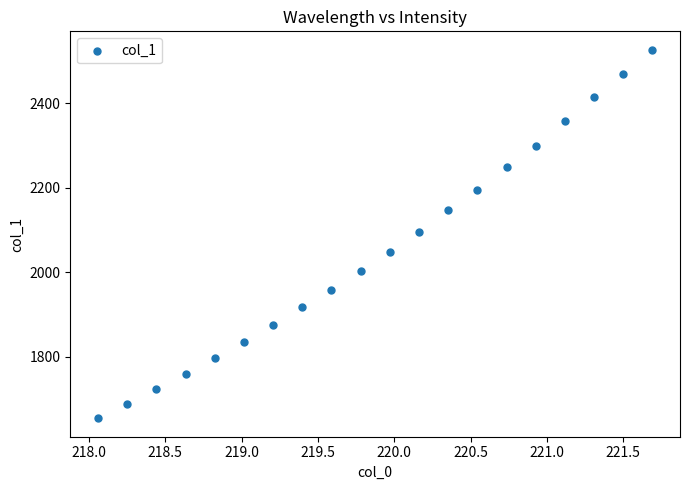

What is the range of X values (max minus min)?

3.6